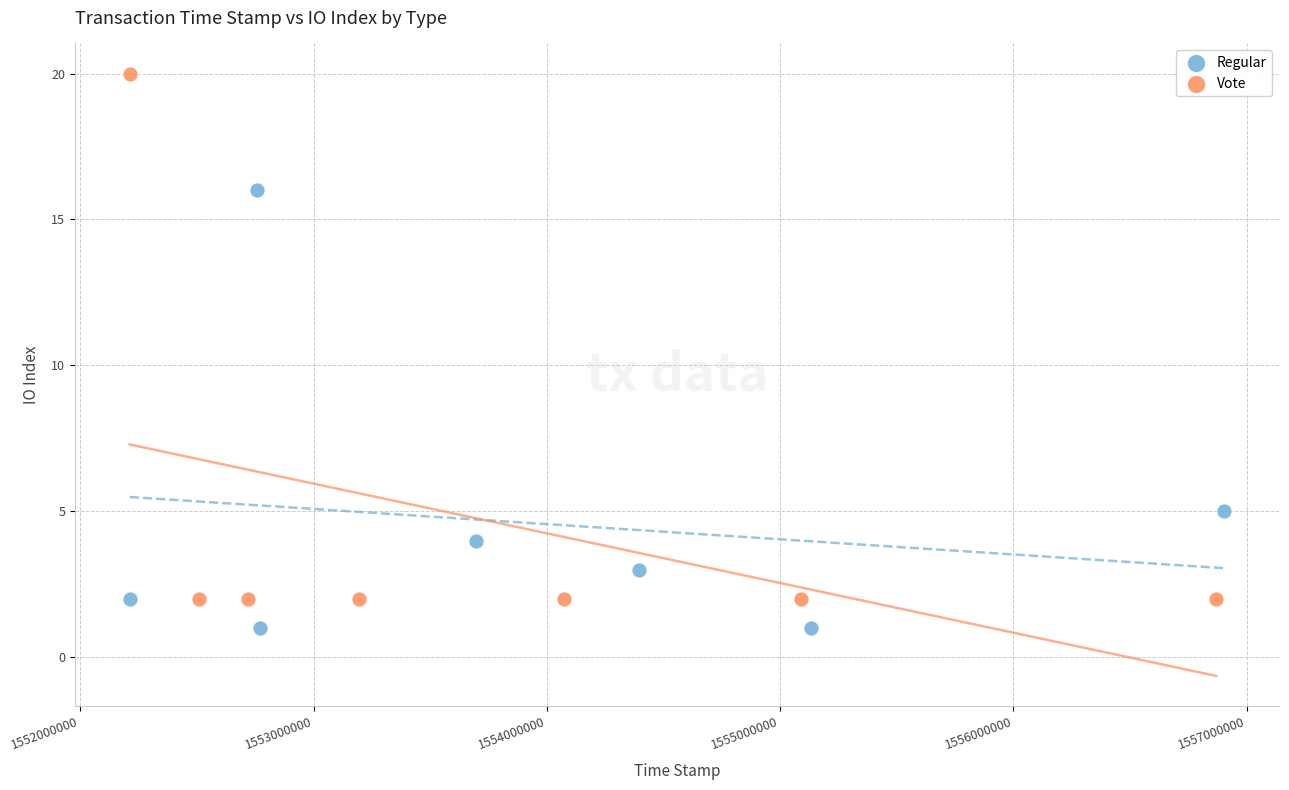

Which series reaches the minimum Y coordinate?

Regular